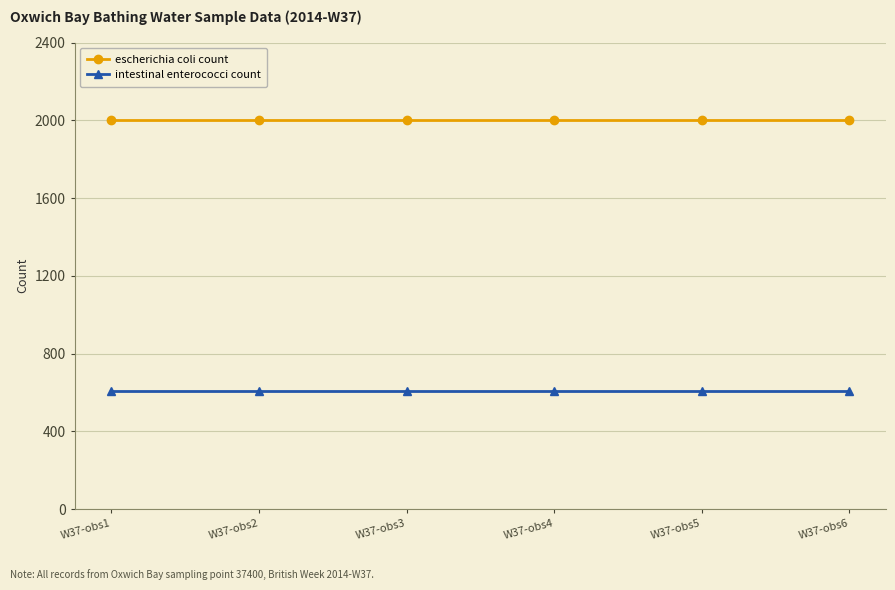

What is the difference between the highest and lowest values at W37-obs2?

1392